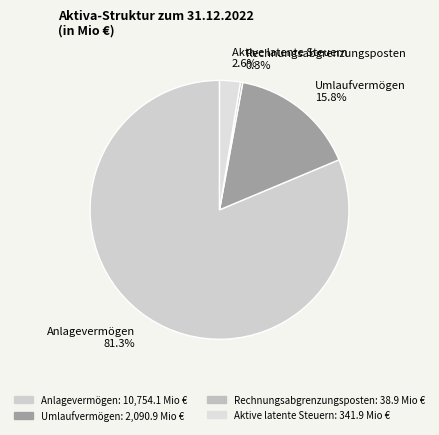

How many slices are in this pie chart?

4